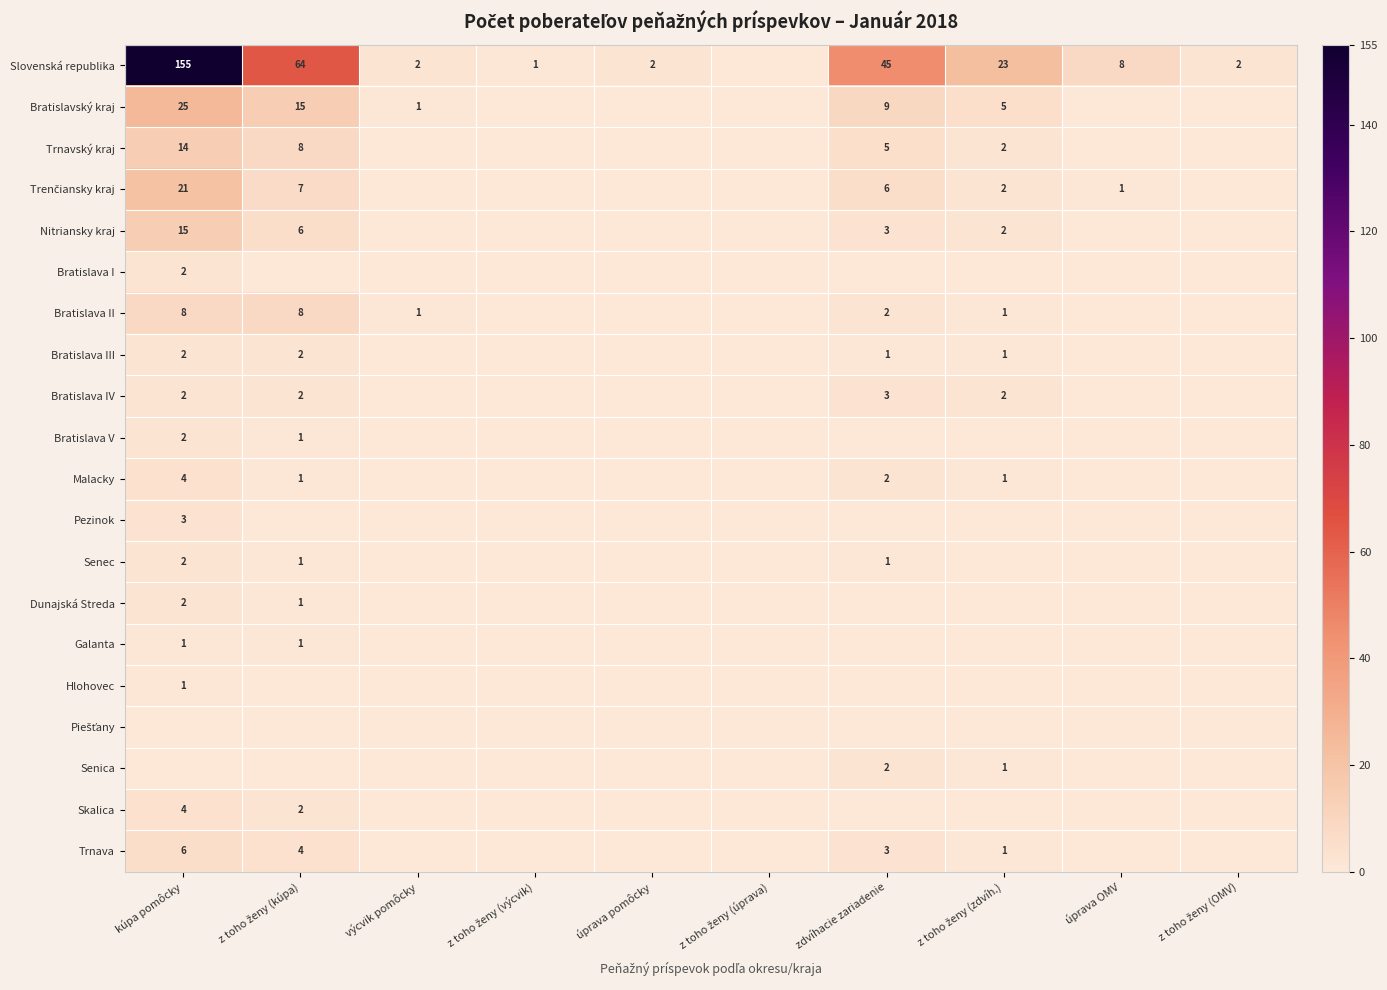

The value of Slovenská republika at výcvik pomôcky is 2. True or false?

True